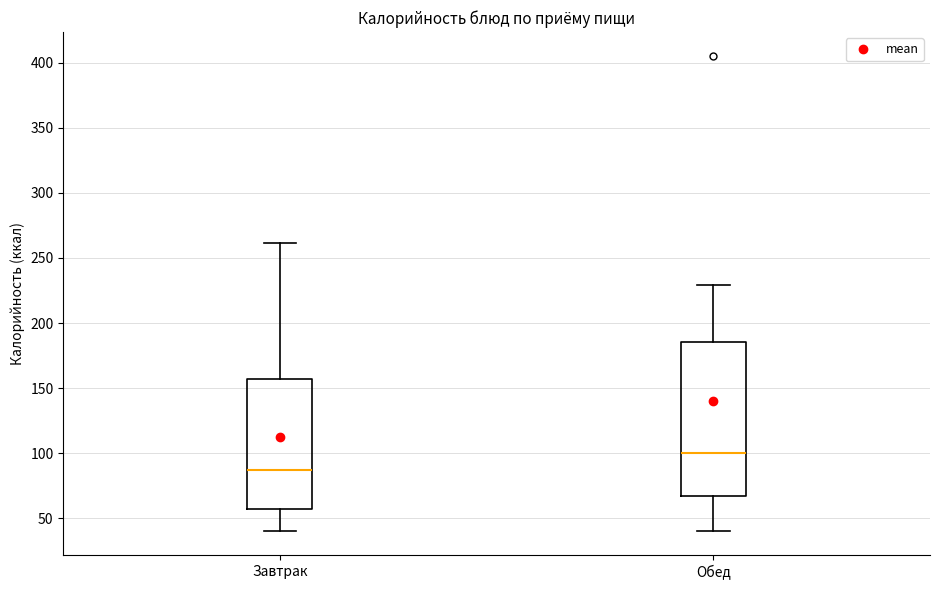

Reading left to right, transcribe this box plot: for each box, give where its median line is, the range the box spans, and where its two whiskers end, as read against the y-axis. The values are not printed on the chart, so give them approximately, as read against the axis.

Завтрак: median 85, box 55 to 155, whiskers 40 to 260
Обед: median 100, box 65 to 185, whiskers 40 to 230